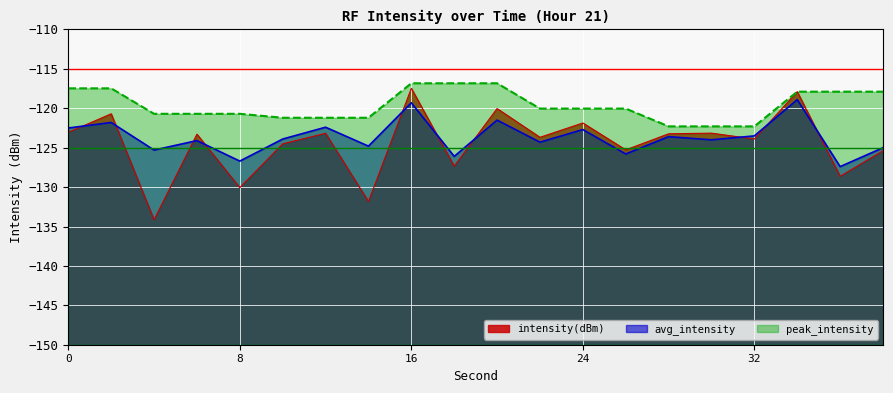

At which category is the sum across all series the highest?

16